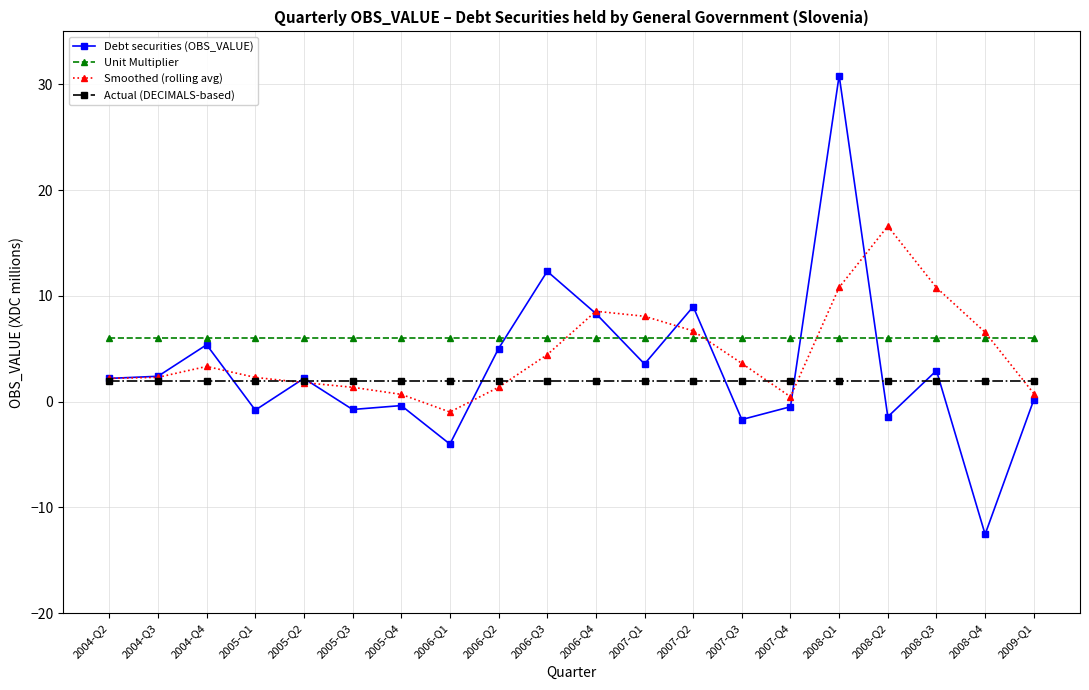

At which label does Smoothed (rolling avg) first exceed 3?

2004-Q4